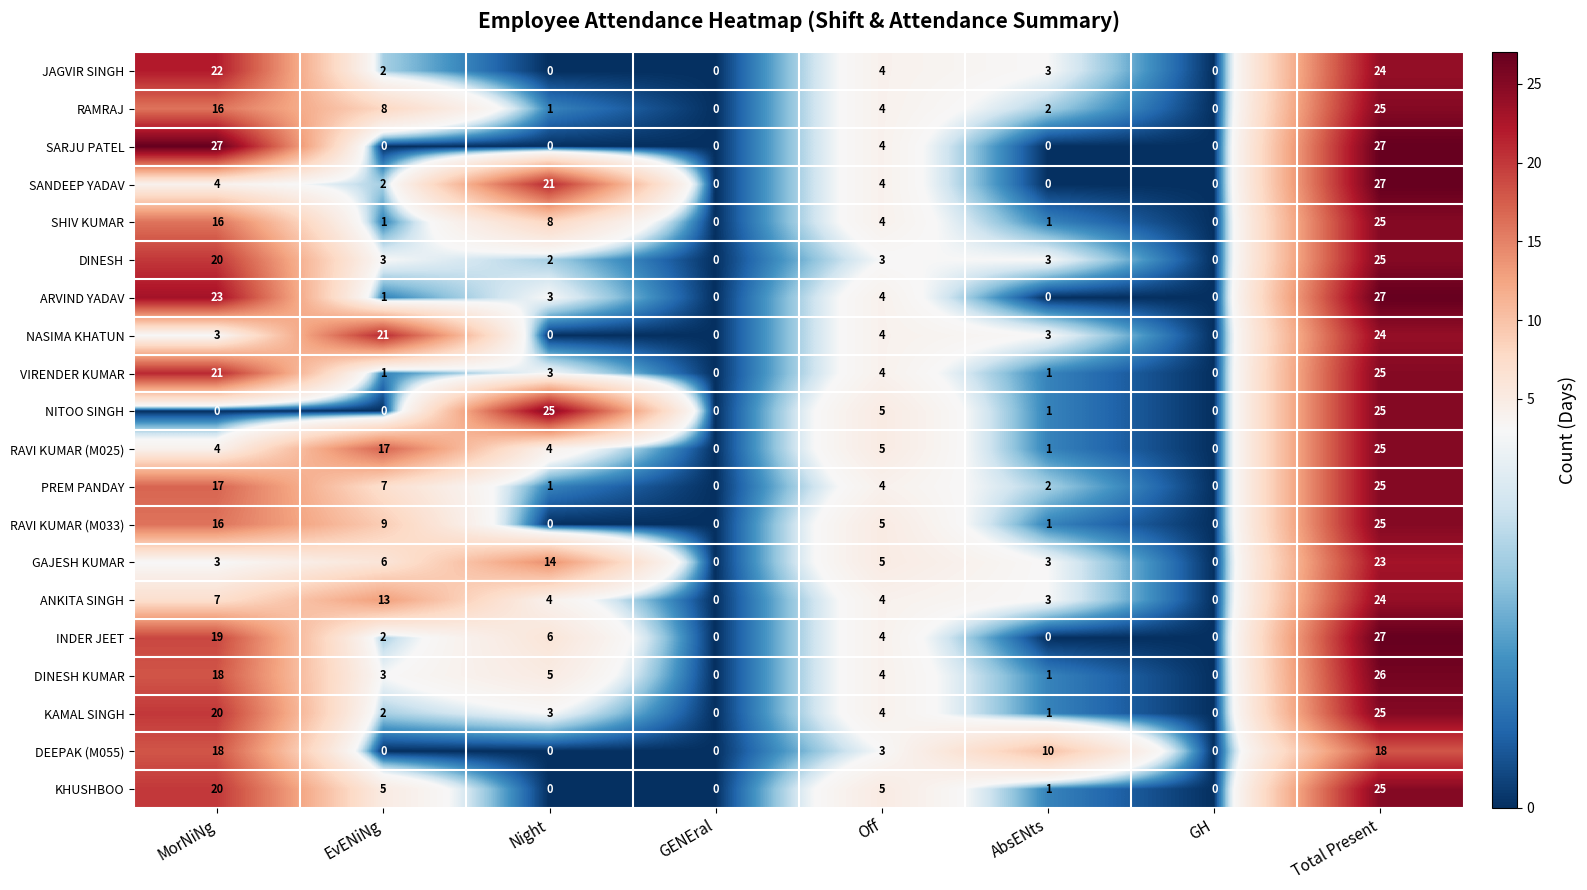

At which label is JAGVIR SINGH closest to 12?

Off